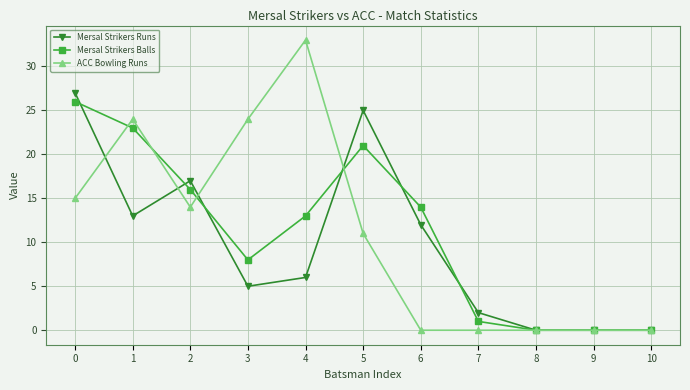

True or false: Mersal Strikers Balls has a value of 21 at 6.

False